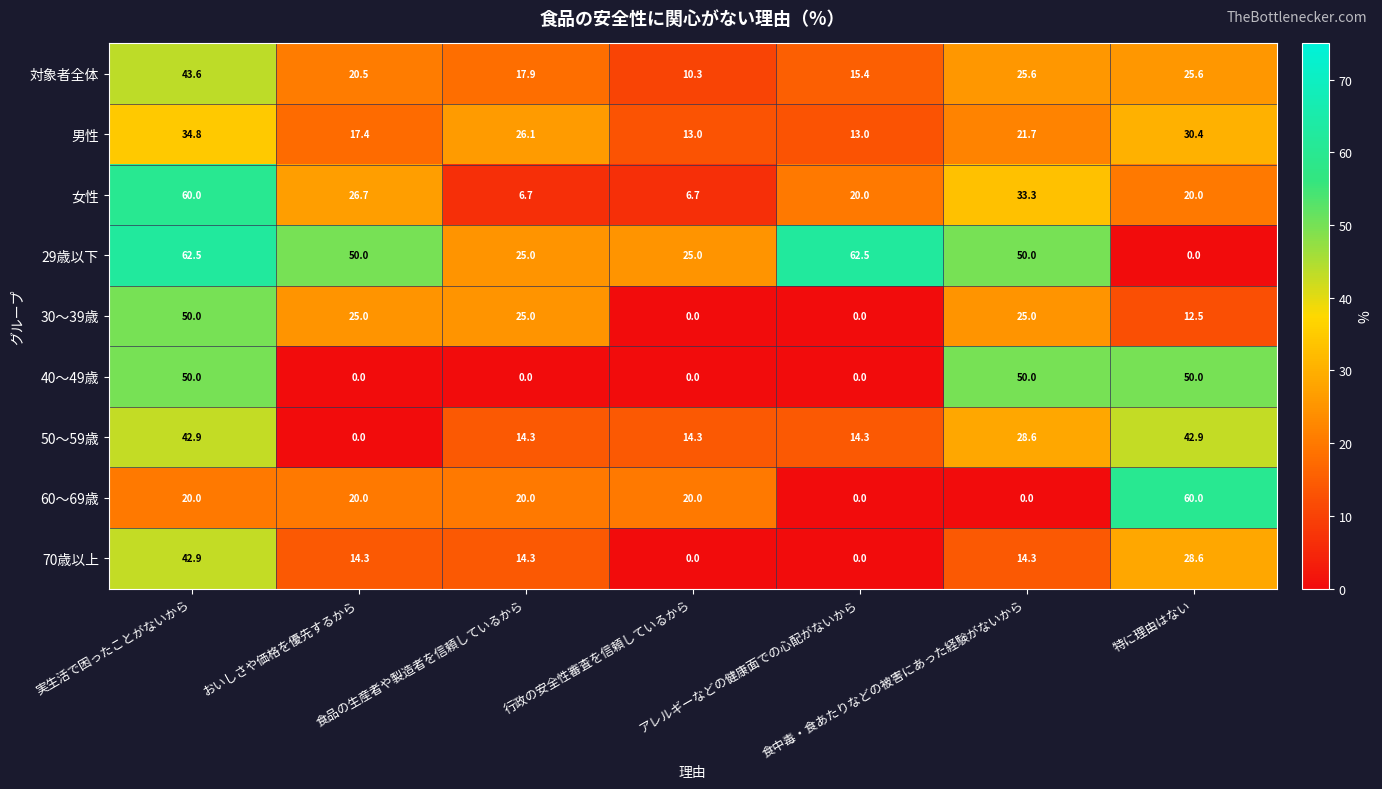

What is the minimum value for 女性?

6.7